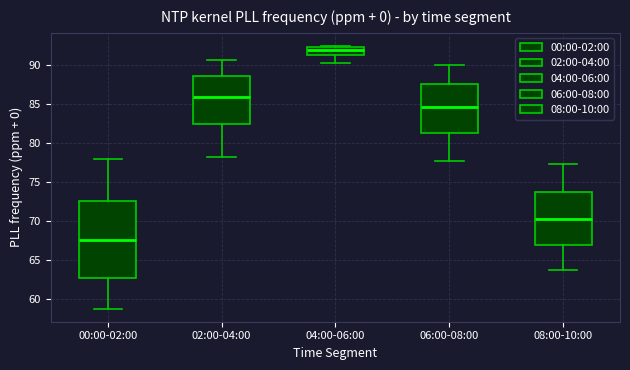

Reading left to right, read every box against the y-axis: the position of its median line, the range the box covers, and the ends of its whiskers. The values are not printed on the chart, so give them approximately, as read against the axis.

00:00-02:00: median 67.5, box 63.0 to 72.5, whiskers 59.0 to 78.0
02:00-04:00: median 86.0, box 82.5 to 88.5, whiskers 78.0 to 90.5
04:00-06:00: median 92.0, box 91.5 to 92.5, whiskers 90.0 to 92.5
06:00-08:00: median 84.5, box 81.0 to 87.5, whiskers 77.5 to 90.0
08:00-10:00: median 70.5, box 67.0 to 73.5, whiskers 63.5 to 77.5